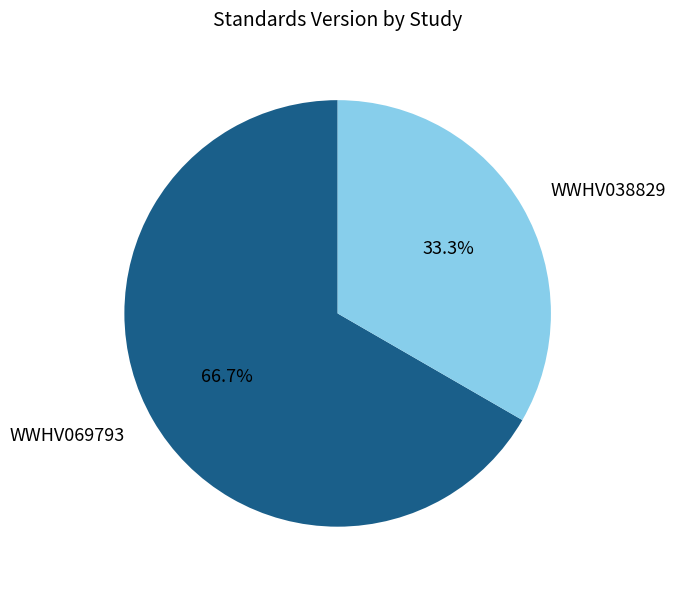

To the nearest percent, what is the combined percentage of WWHV038829 and WWHV069793?

100%